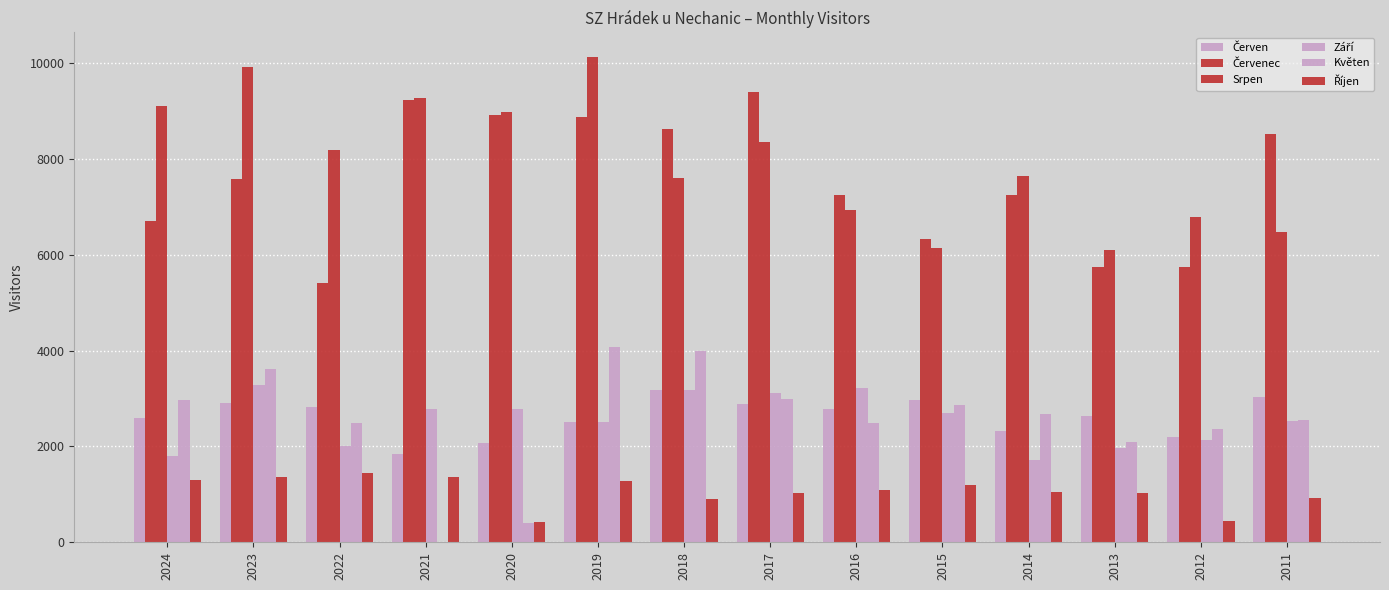

How many groups of bars are there?

14